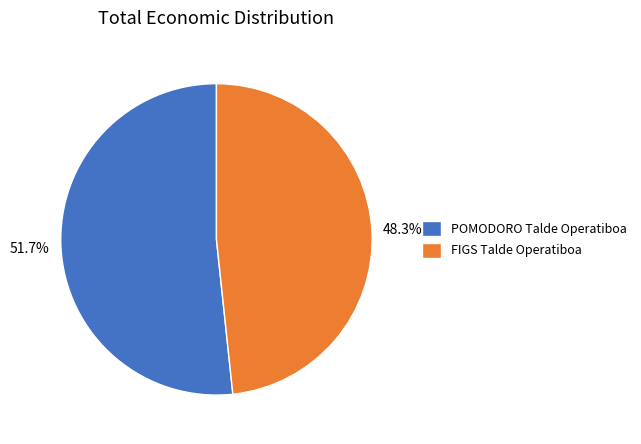

What is the ratio of the value at FIGS Talde Operatiboa to the value at POMODORO Talde Operatiboa?

0.9